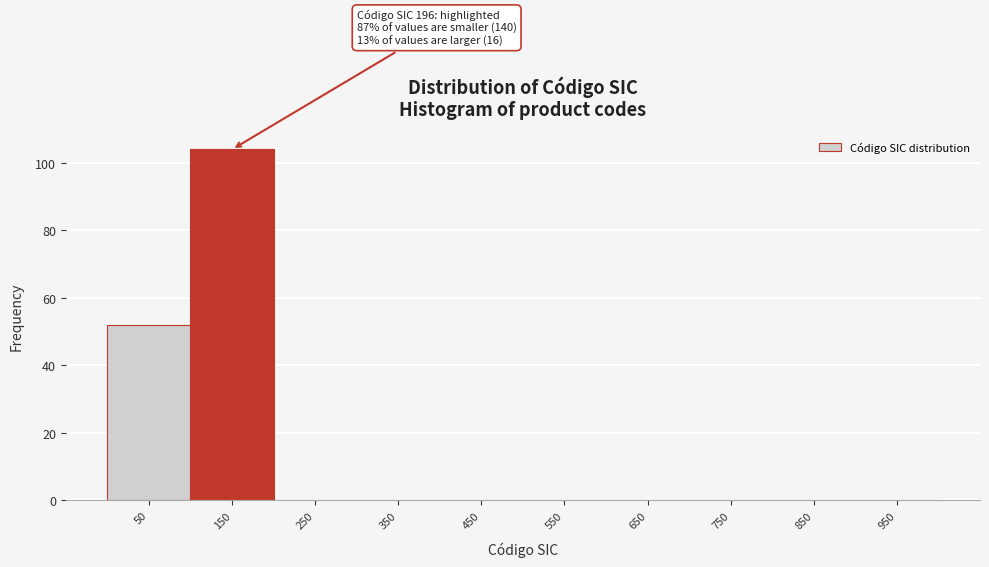

Reading left to right, what are all the values shown in this chart?

50=52	150=104	250=0	350=0	450=0	550=0	650=0	750=0	850=0	950=0